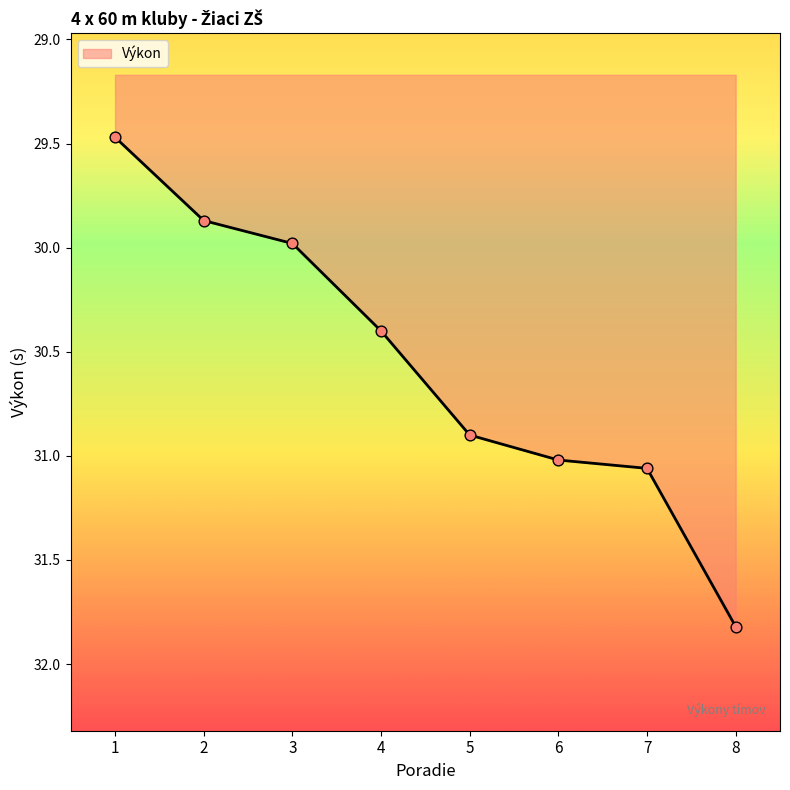

Approximately how many times larger is the value at 1 compared to 7?

0.9